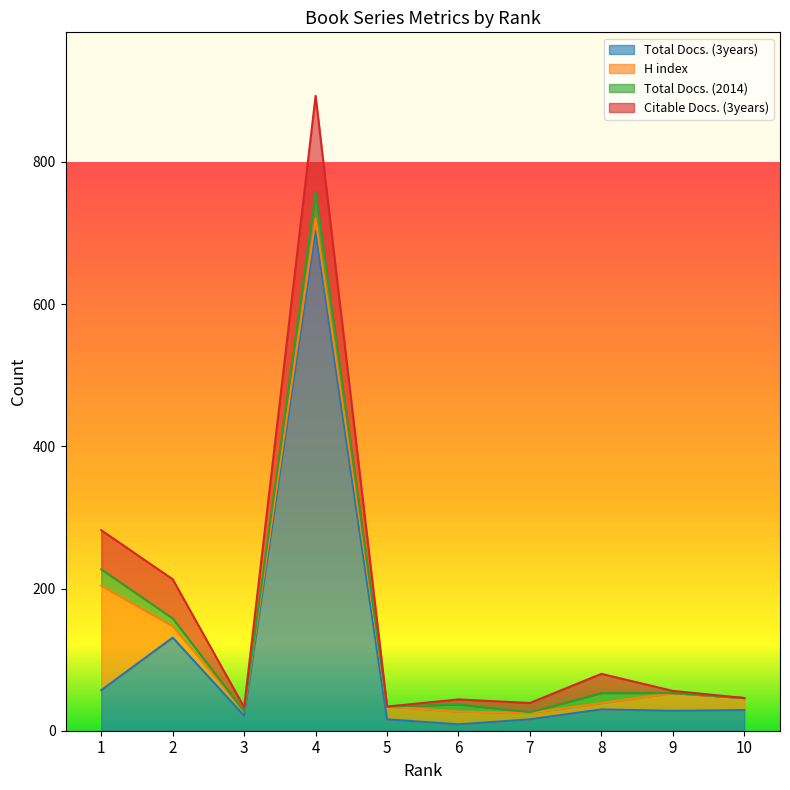

Does the chart display data point markers on the line(s)?

No